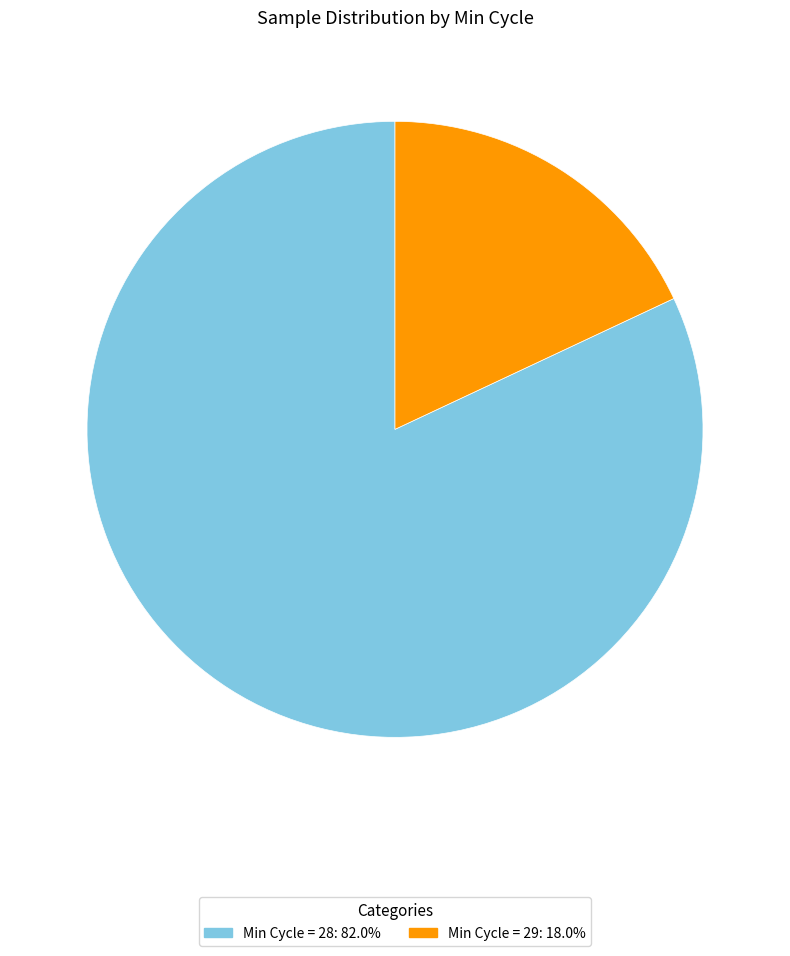

Is there any slice that represents more than half of the pie?

Yes